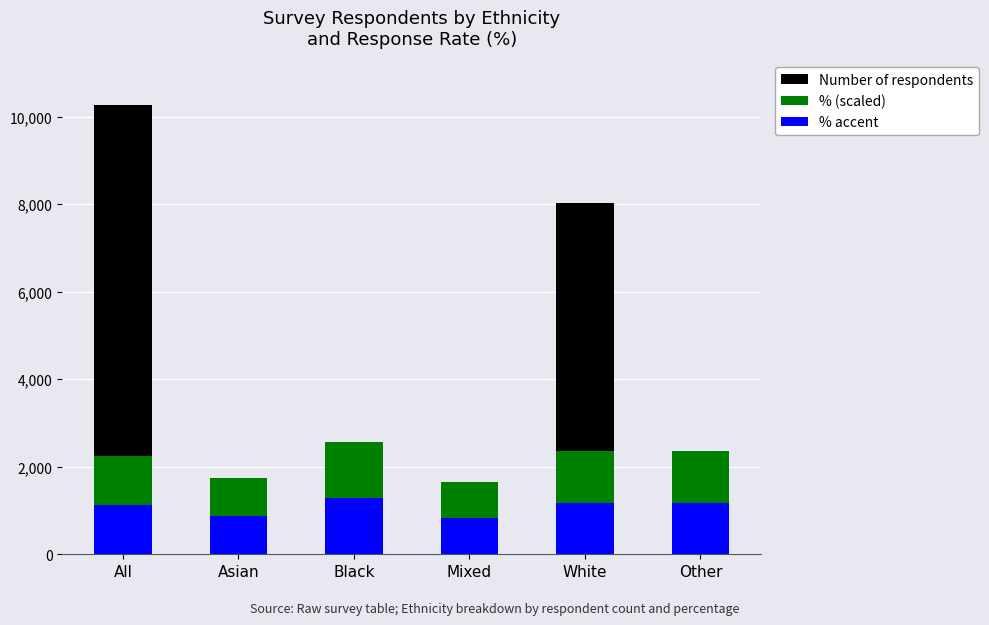

Reading right to left, what are all the values shown in this chart?

Number of respondents: 163.0	8022.0	467.0	360.0	1111.0	10256.0
% (scaled): 2358.9	2358.9	1641.0	2564.0	1743.5	2256.3
% accent: 1179.4	1179.4	820.5	1282.0	871.8	1128.2